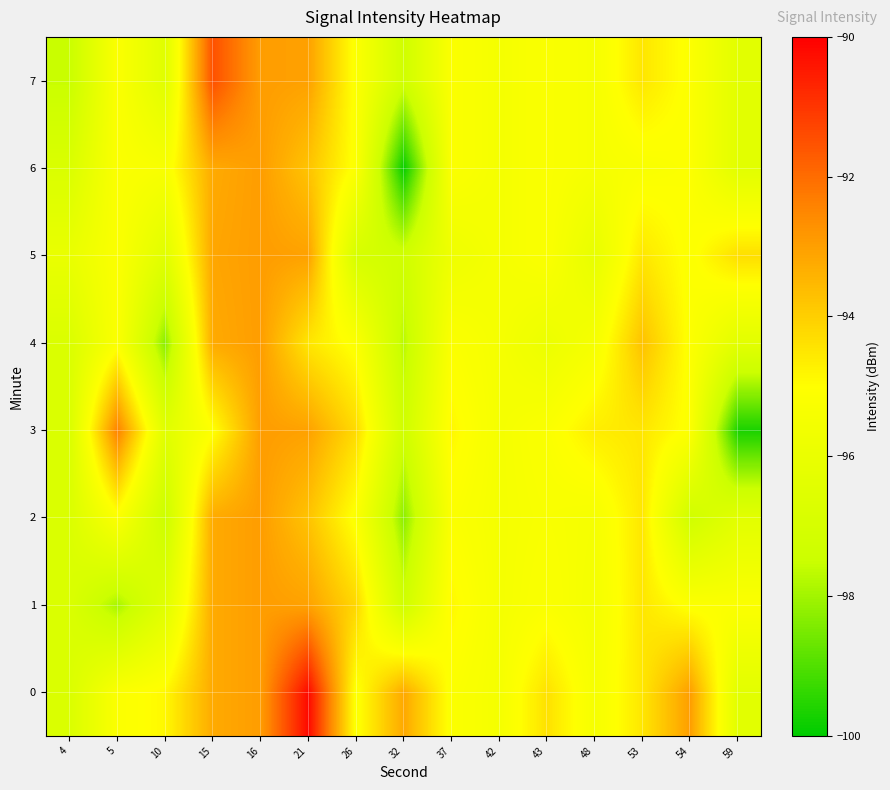

At how many categories does at least one series exceed -98?

15